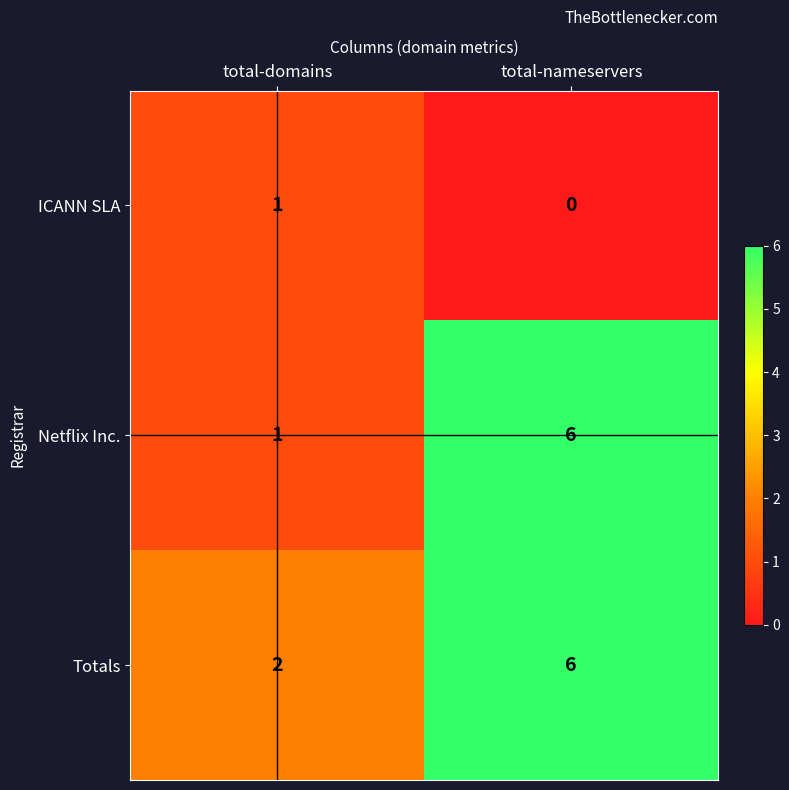

The Netflix Inc. series shows 6 at total-nameservers. True or false?

True